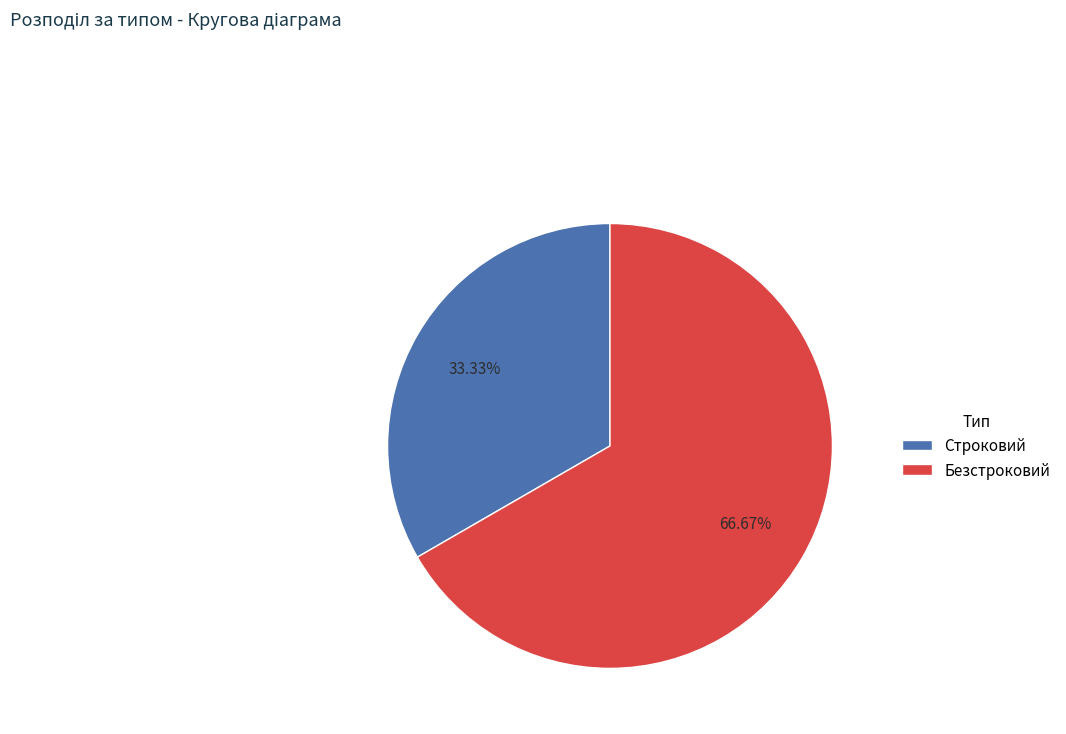

Which category has the biggest portion of the pie?

Безстроковий